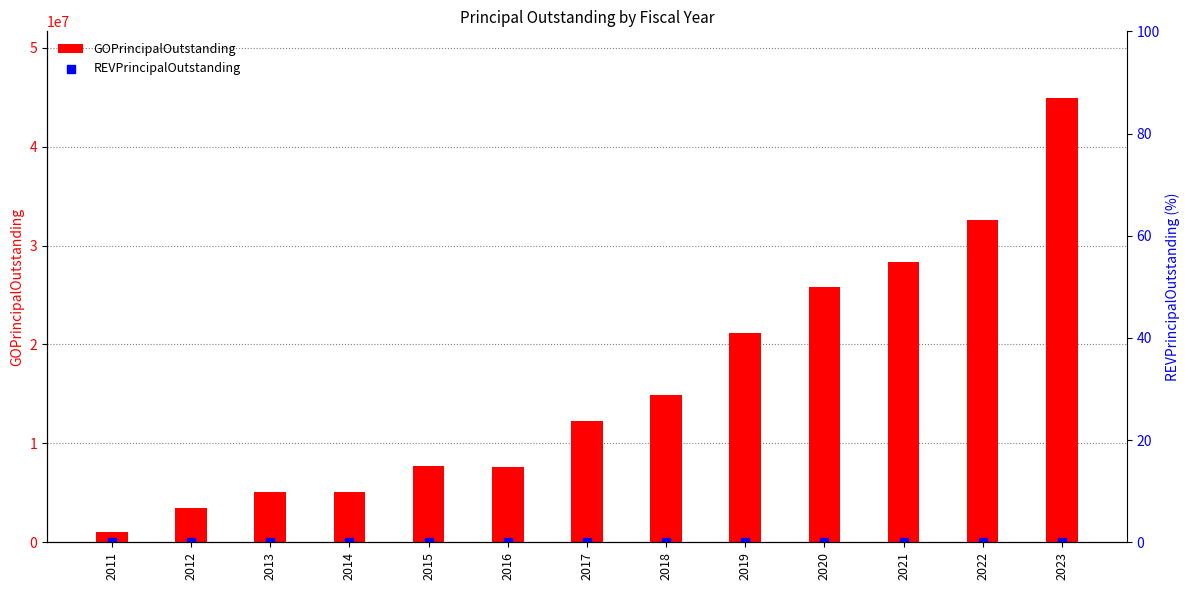

At which category is the sum across all series the highest?

2023